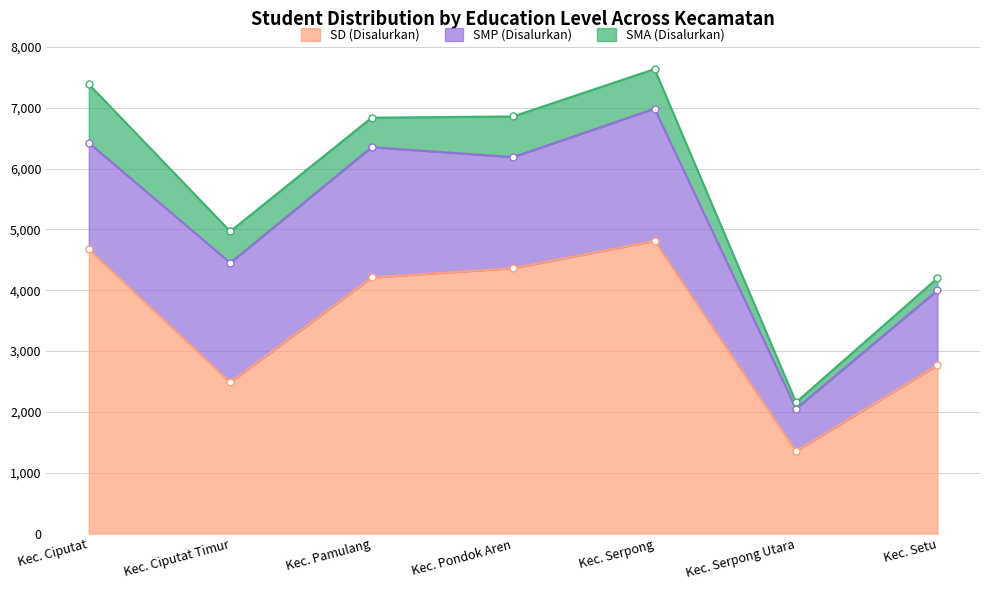

Which series changed the most between Kec. Pamulang and Kec. Setu?

SD (Disalurkan)